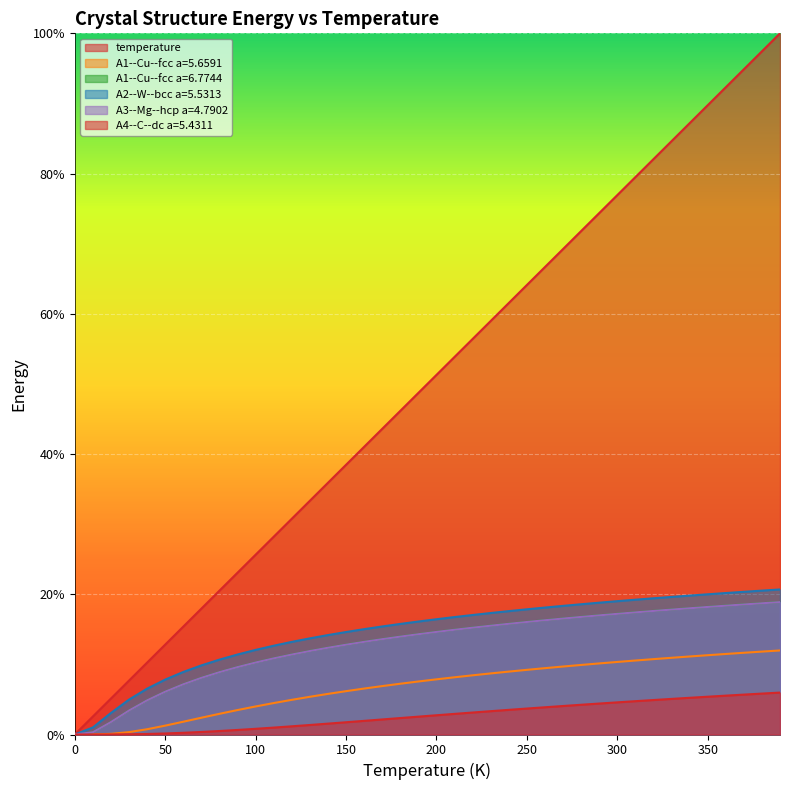

Where does the temperature series first go above 51?

200